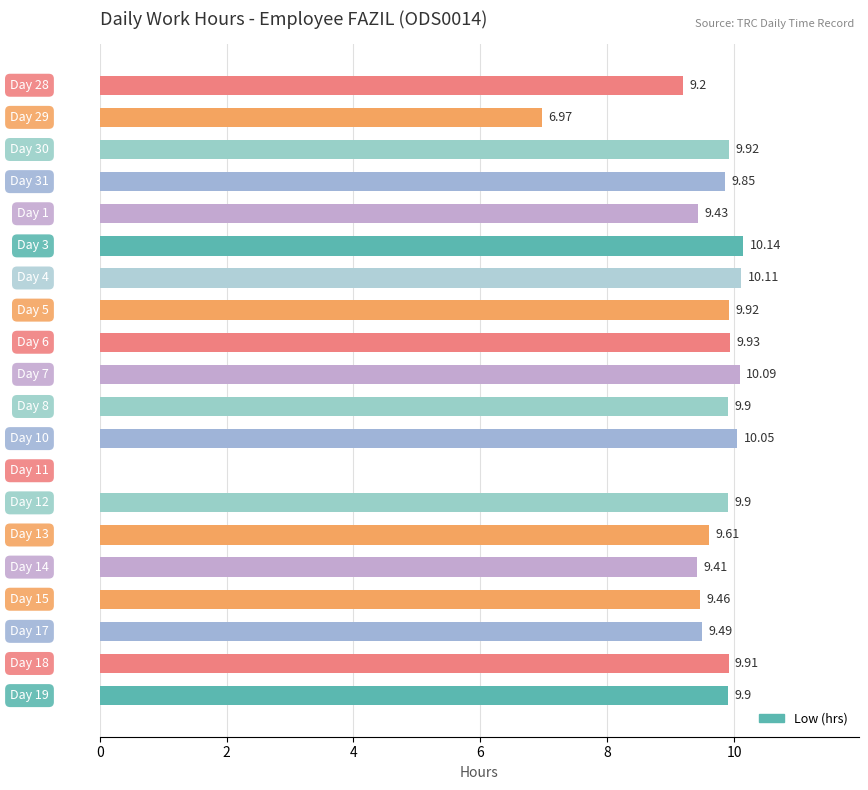

Are the bars horizontal?

Yes